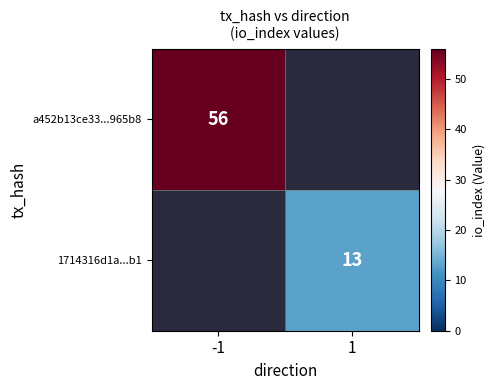

Count the number of data series in this chart.

2